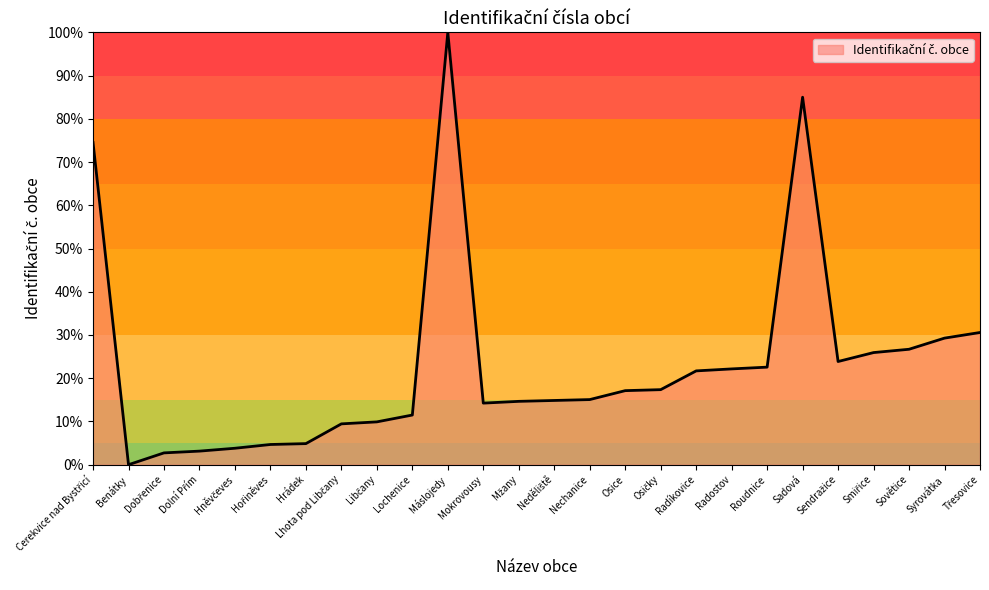

What is the maximum value shown in the chart?

1.0